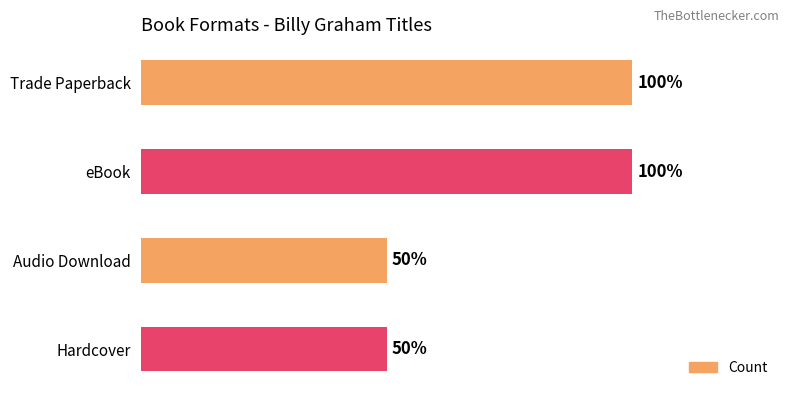

Are the bars horizontal?

Yes